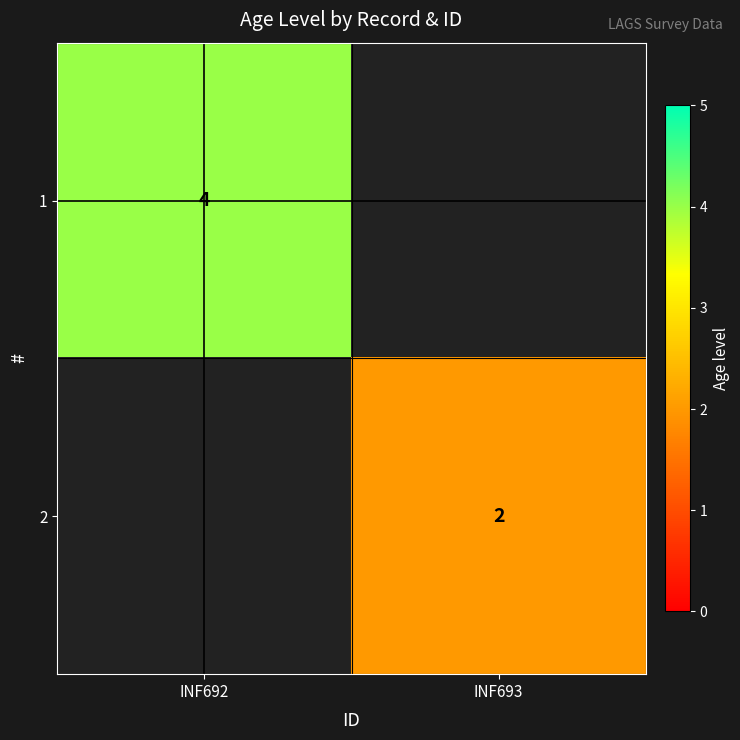

Is it true that 1 equals 4 at INF692?

True